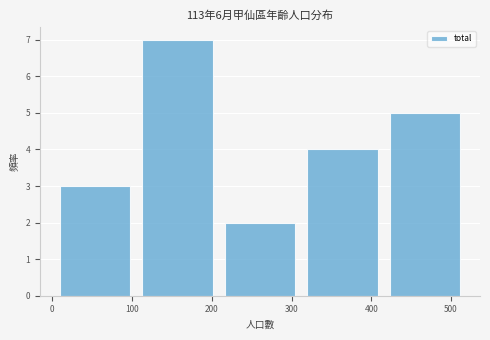

Which range on the x-axis has the tallest bar?

110 to 210